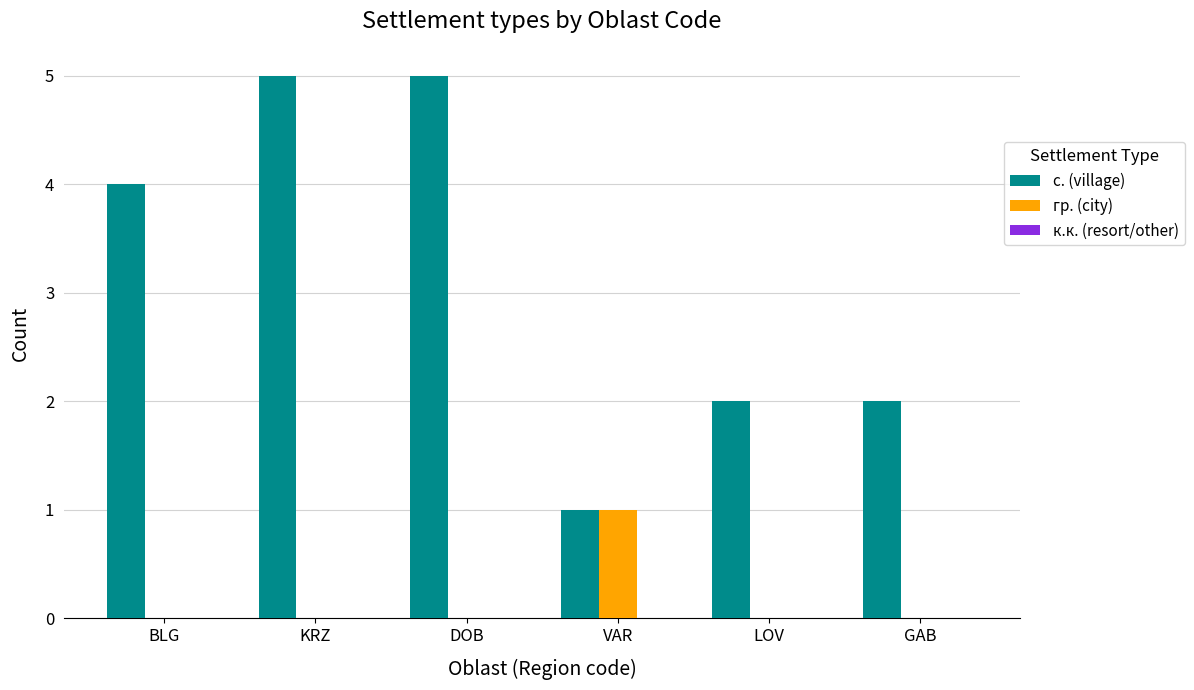

Between BLG and GAB, which series saw the biggest shift?

с. (village)